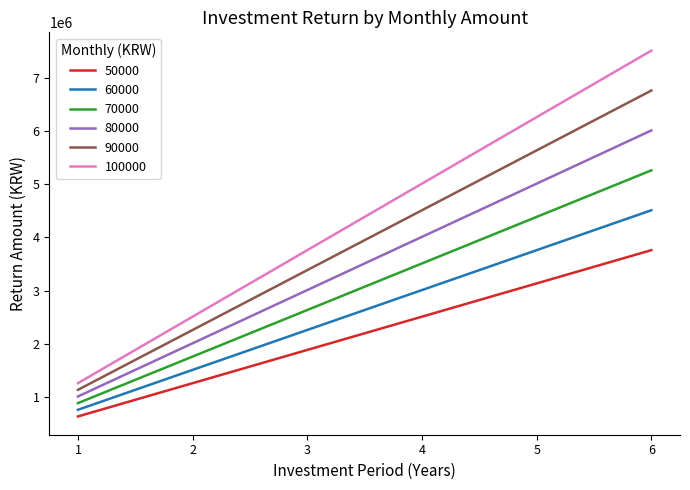

Which category has the lowest value in the 80000 series?

1